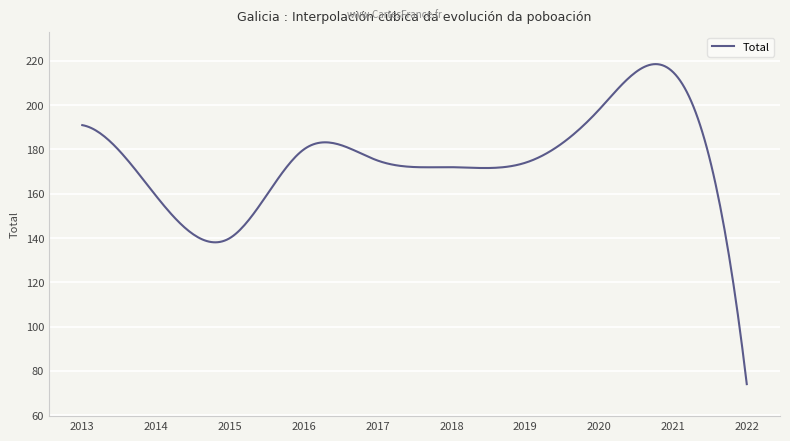

What is the minimum value shown in the chart?

74.0